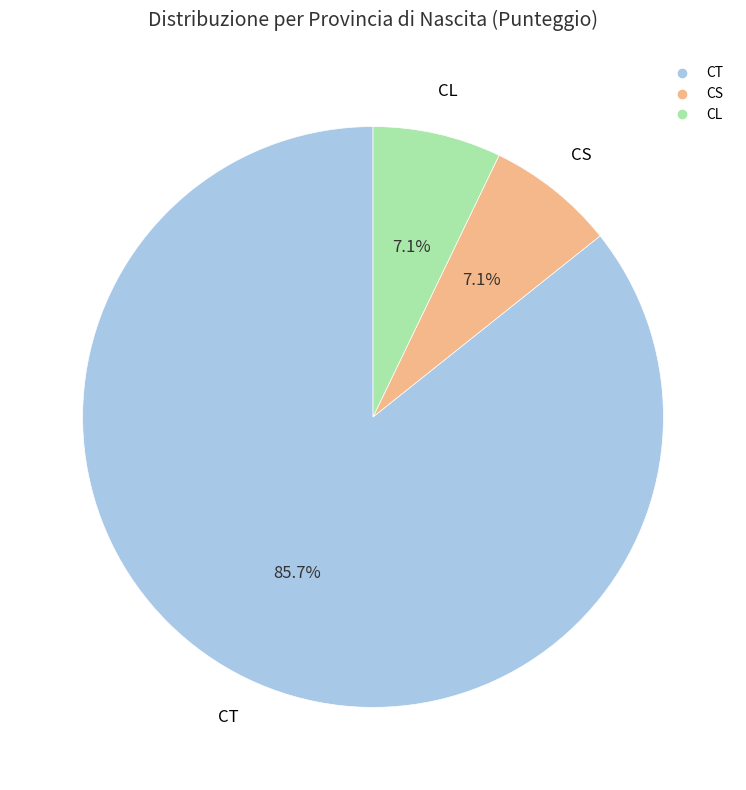

Is there any slice that represents more than half of the pie?

Yes